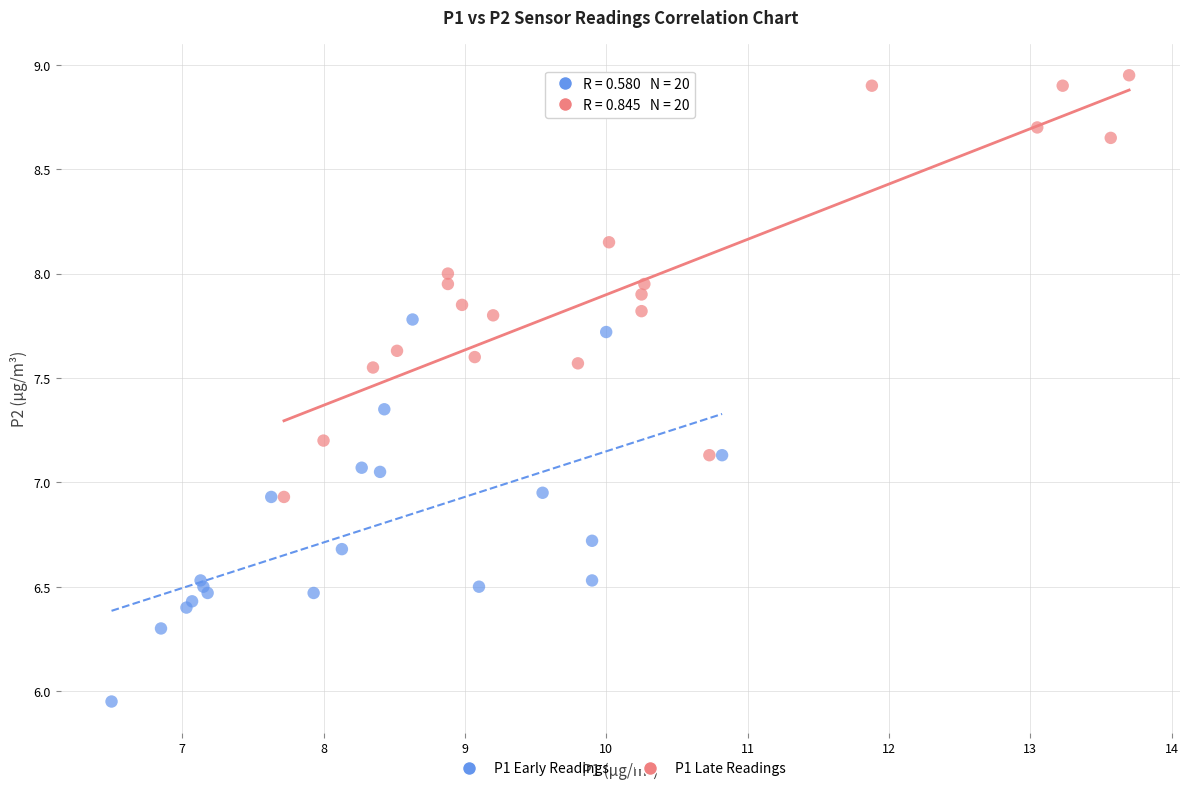

Which series contains the highest Y value?

P1 Late Readings